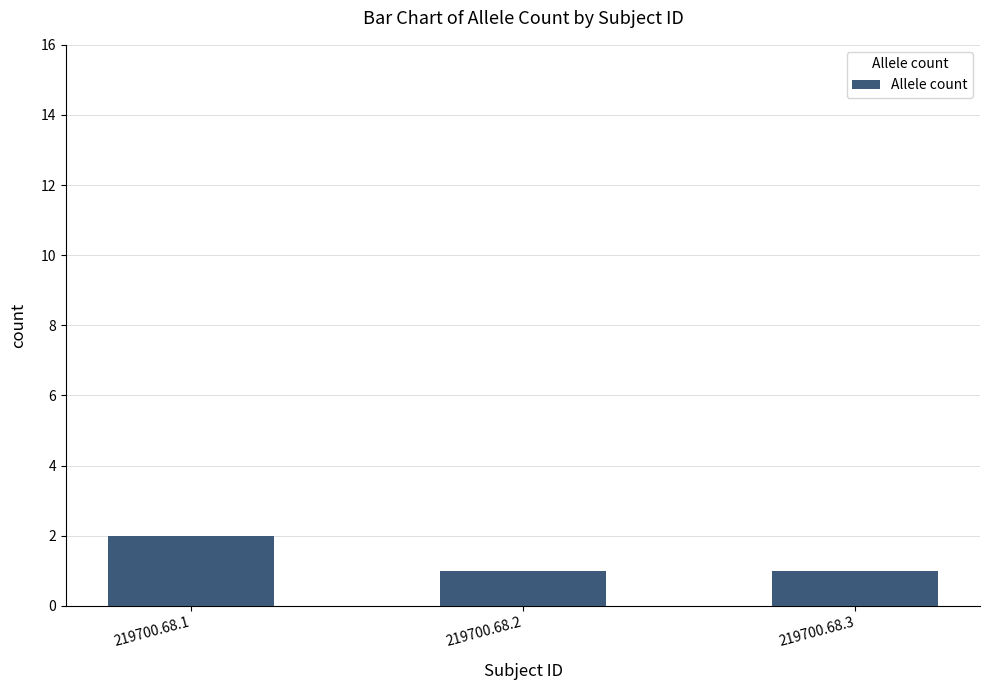

Is it true that the value at 219700.68.3 is 1?

True